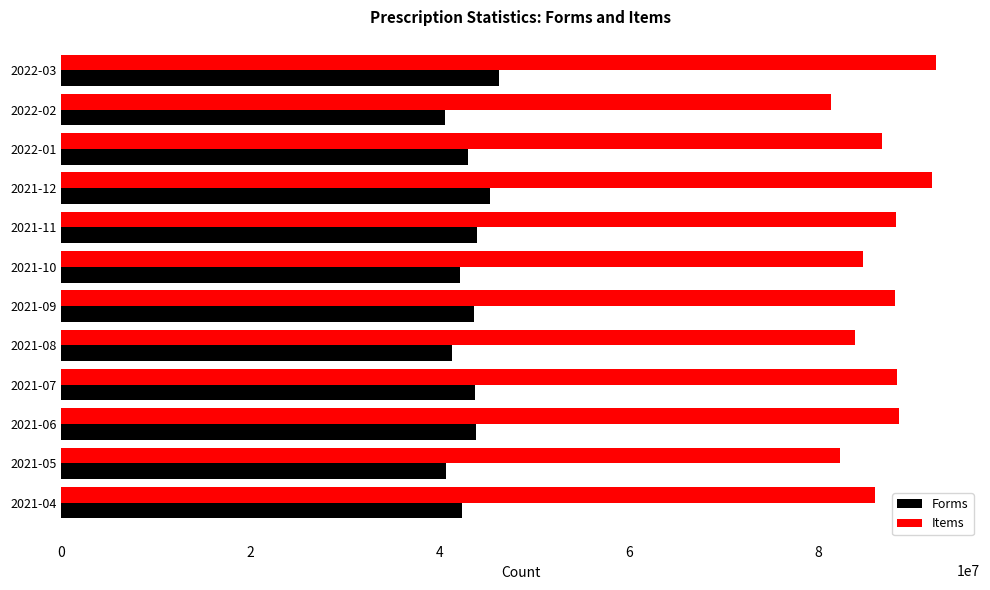

Which series has the largest total across all categories?

Items